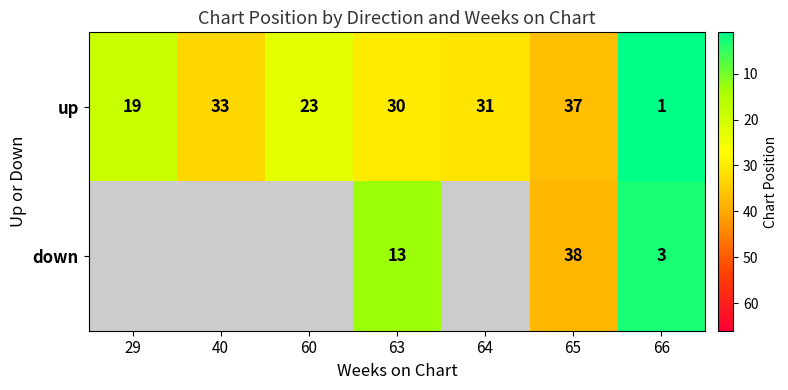

Between 40 and 64, which series saw the biggest shift?

up